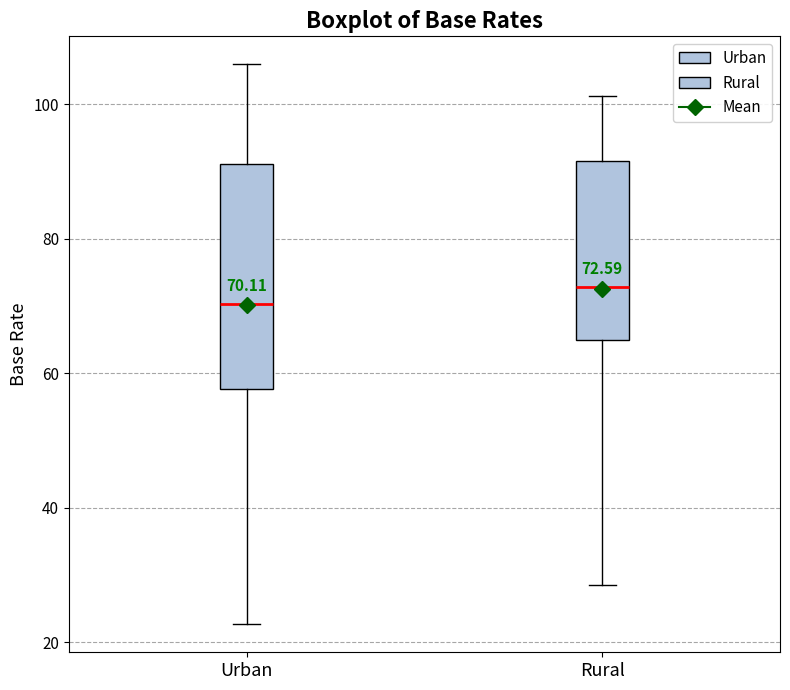

Comparing the boxes themselves (not the whiskers), which one is the tallest?

Urban